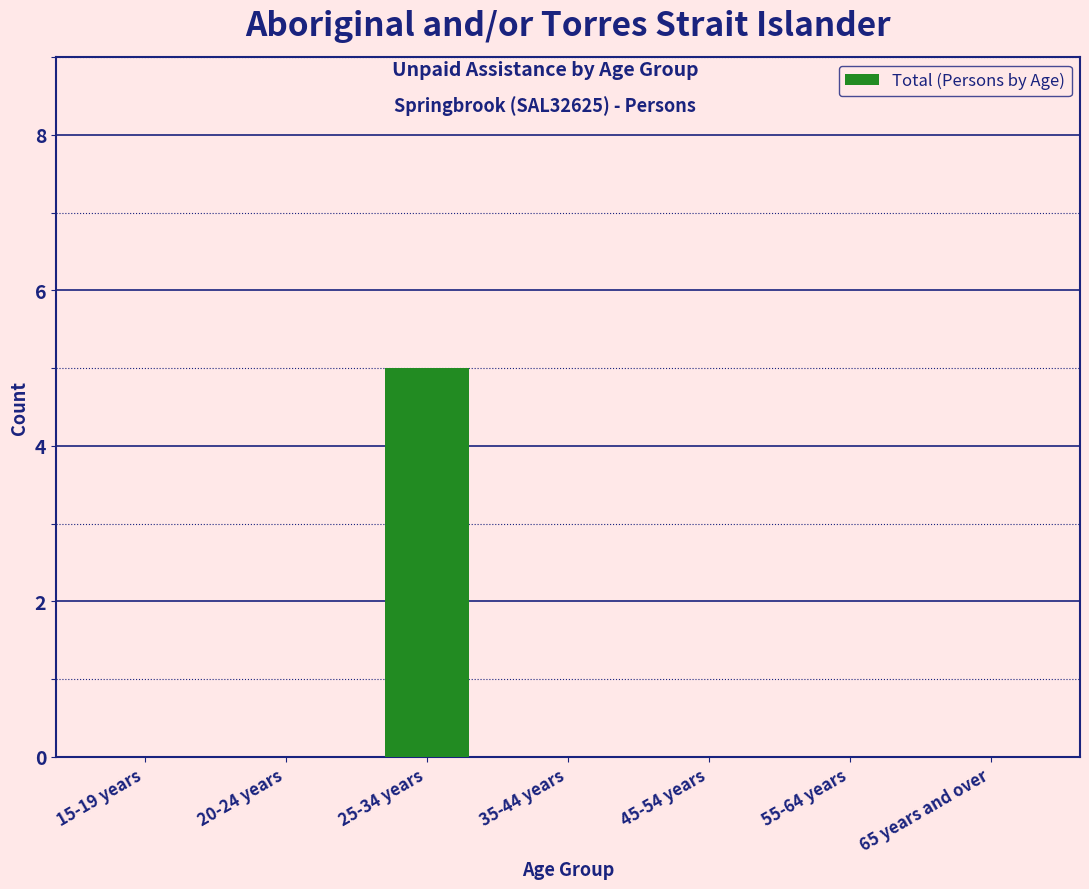

Reading left to right, list all the values displayed in this chart.

15-19 years=0	20-24 years=0	25-34 years=5	35-44 years=0	45-54 years=0	55-64 years=0	65 years and over=0